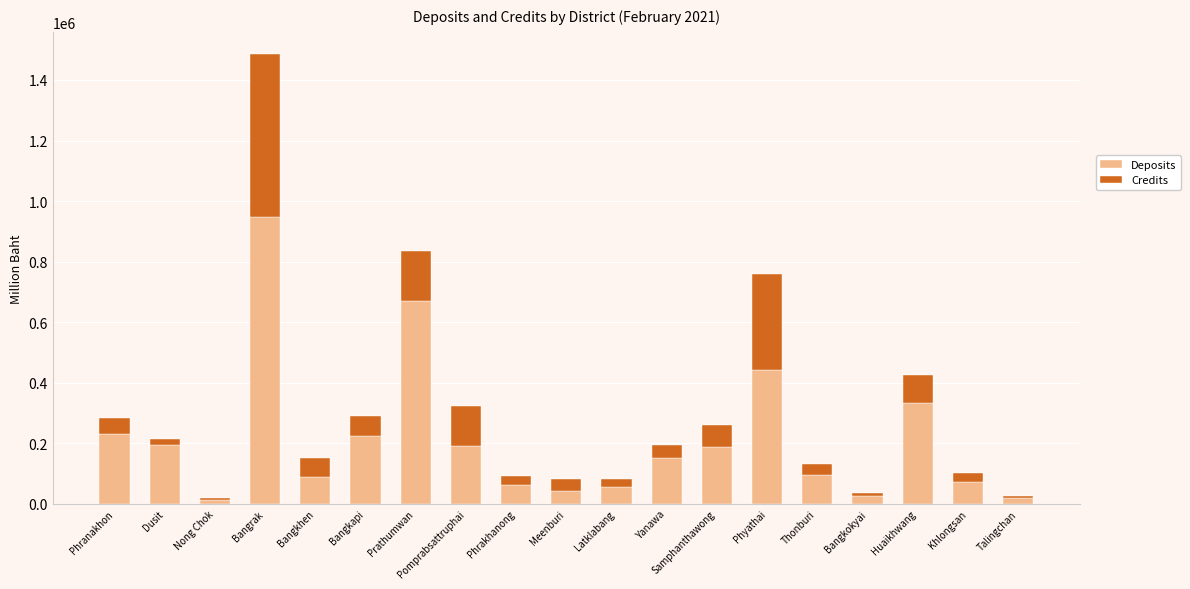

The Deposits series shows 946254 at Bangrak. True or false?

True